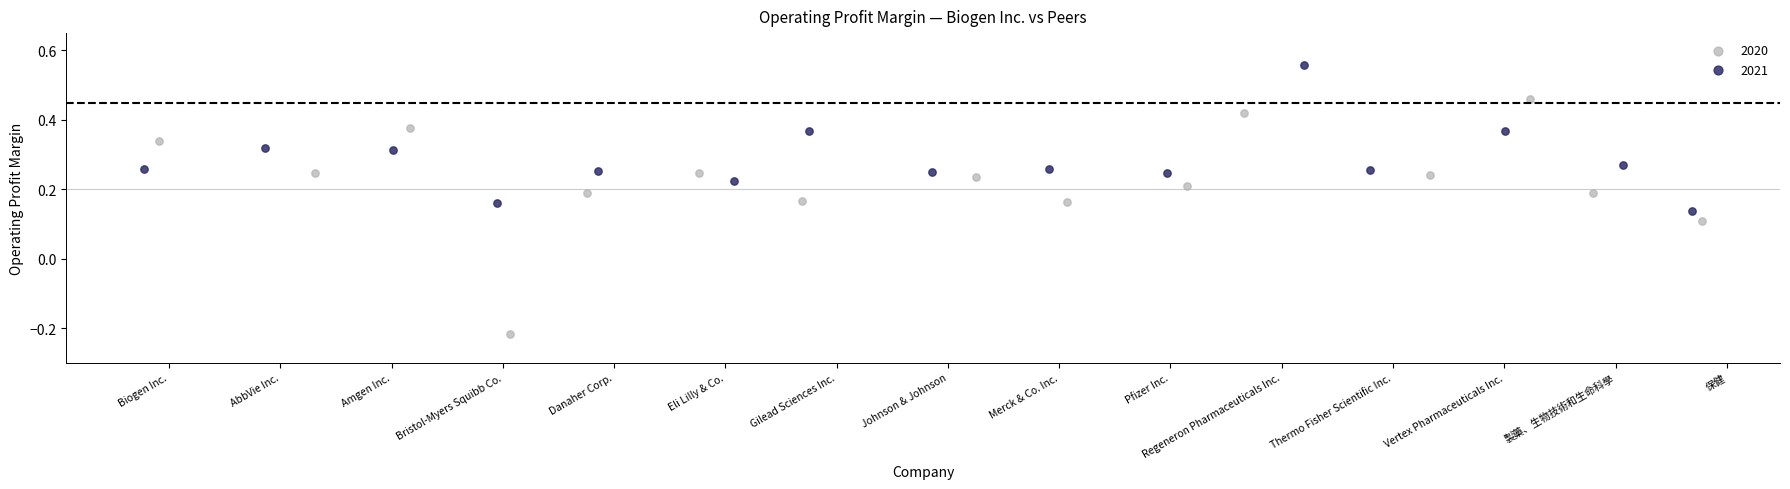

Which series reaches the minimum Y coordinate?

2020